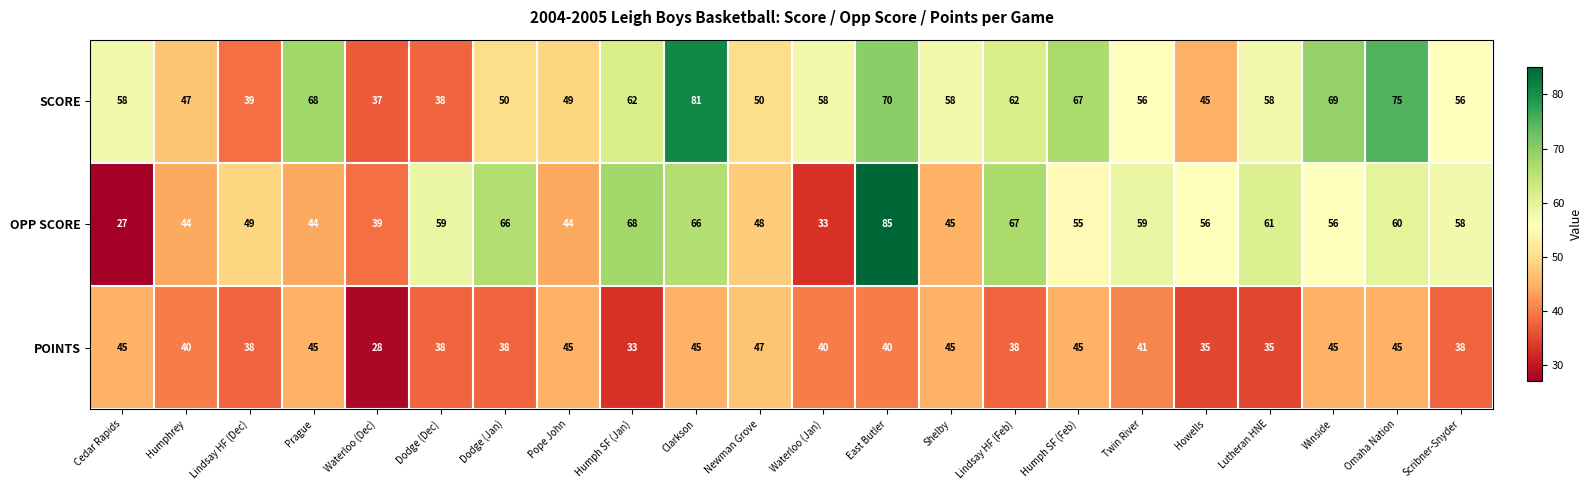

List the series in order of their overall mean, highest first.

SCORE, OPP SCORE, POINTS